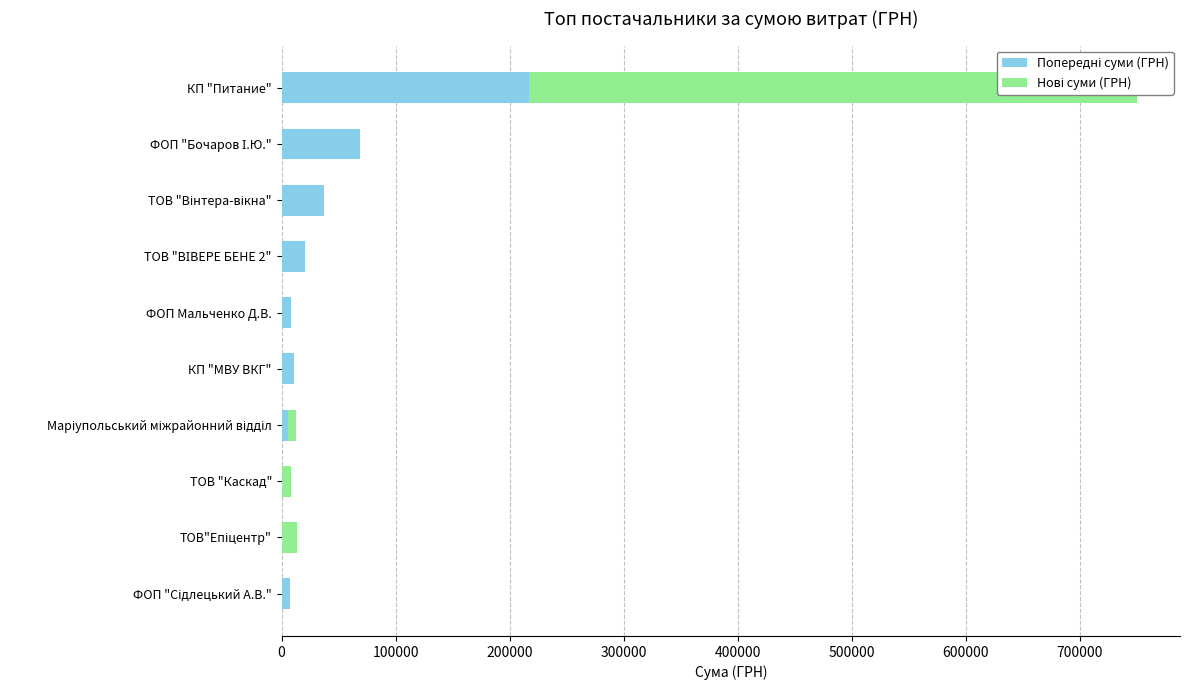

Reading left to right, transcribe all the data shown in this chart.

Попередні суми (ГРН): 217326.8	68900.0	36900.0	20625.0	7870.0	10569.8	5916.0	0.0	0.0	7000.0
Нові суми (ГРН): 532782.7	0.0	0.0	0.0	0.0	0.0	6863.2	8539.7	13939.2	0.0